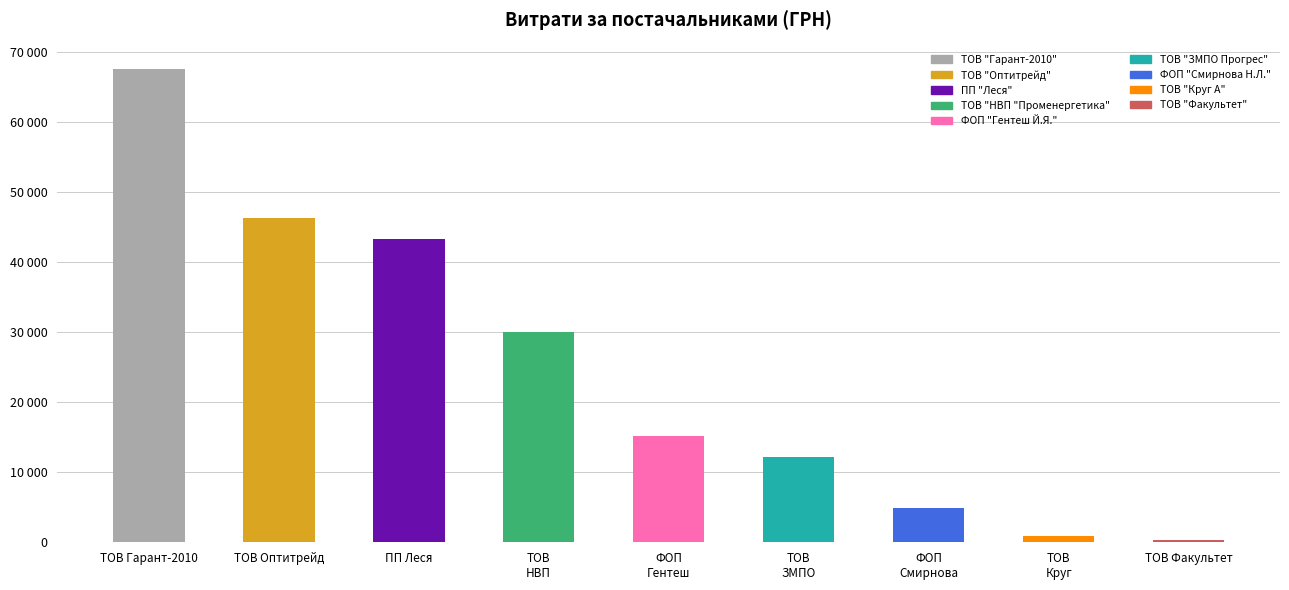

What is the sum of all values?

220465.5